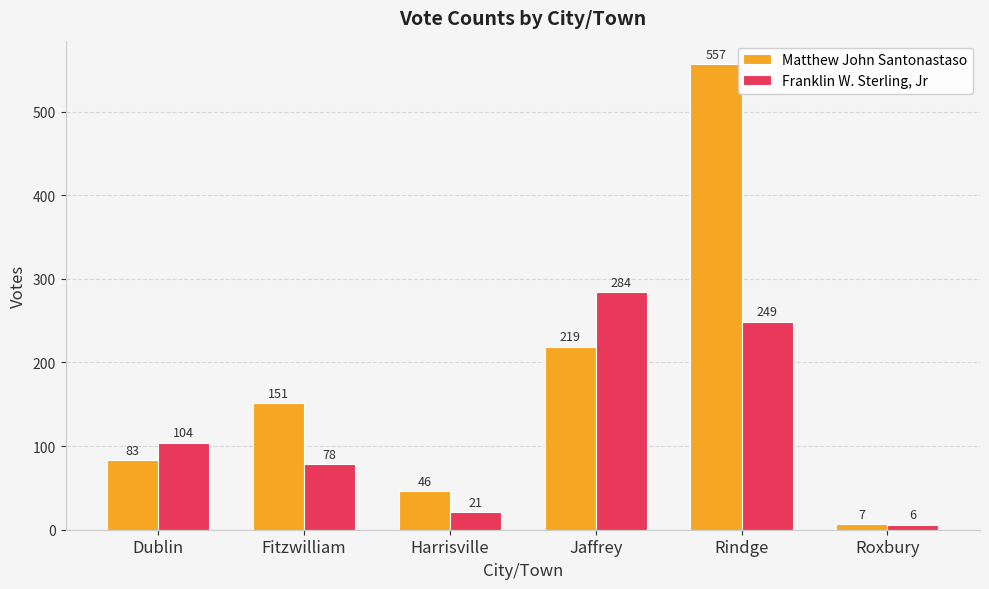

What is the difference between the Franklin W. Sterling, Jr values at Rindge and Harrisville?

228